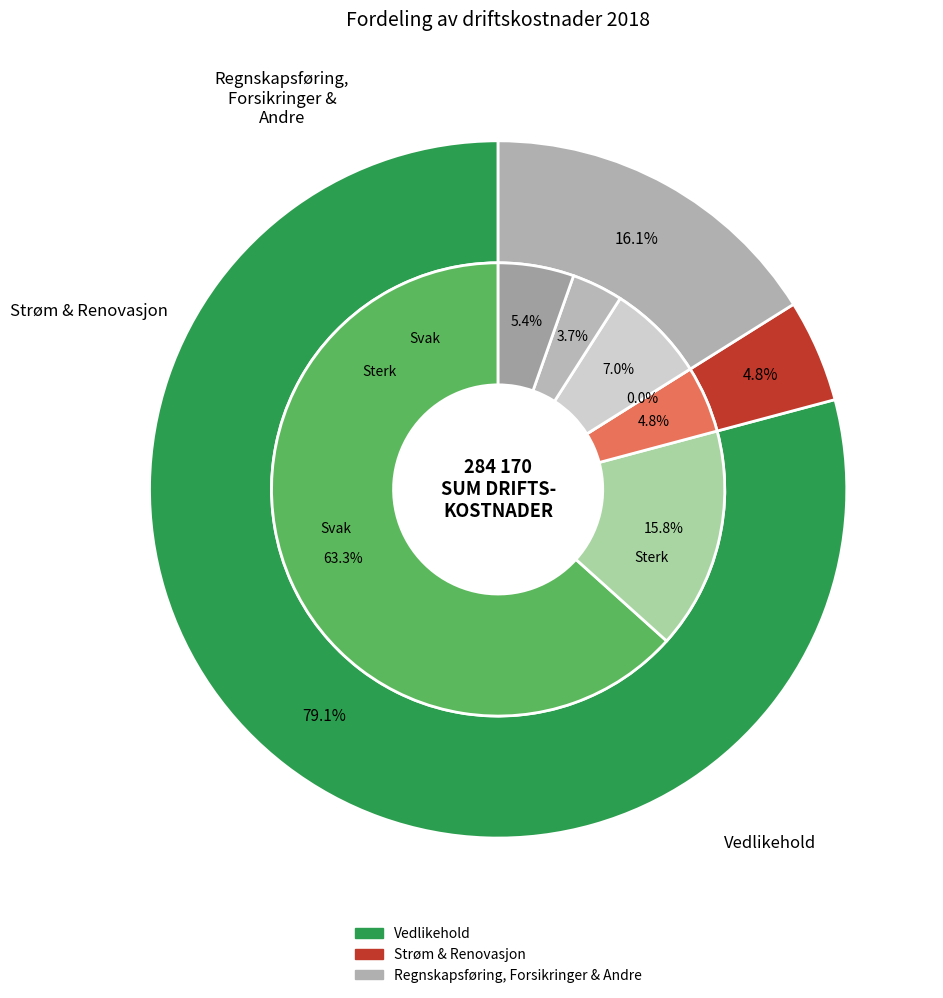

Which category has the biggest portion of the pie?

Vedlikehold